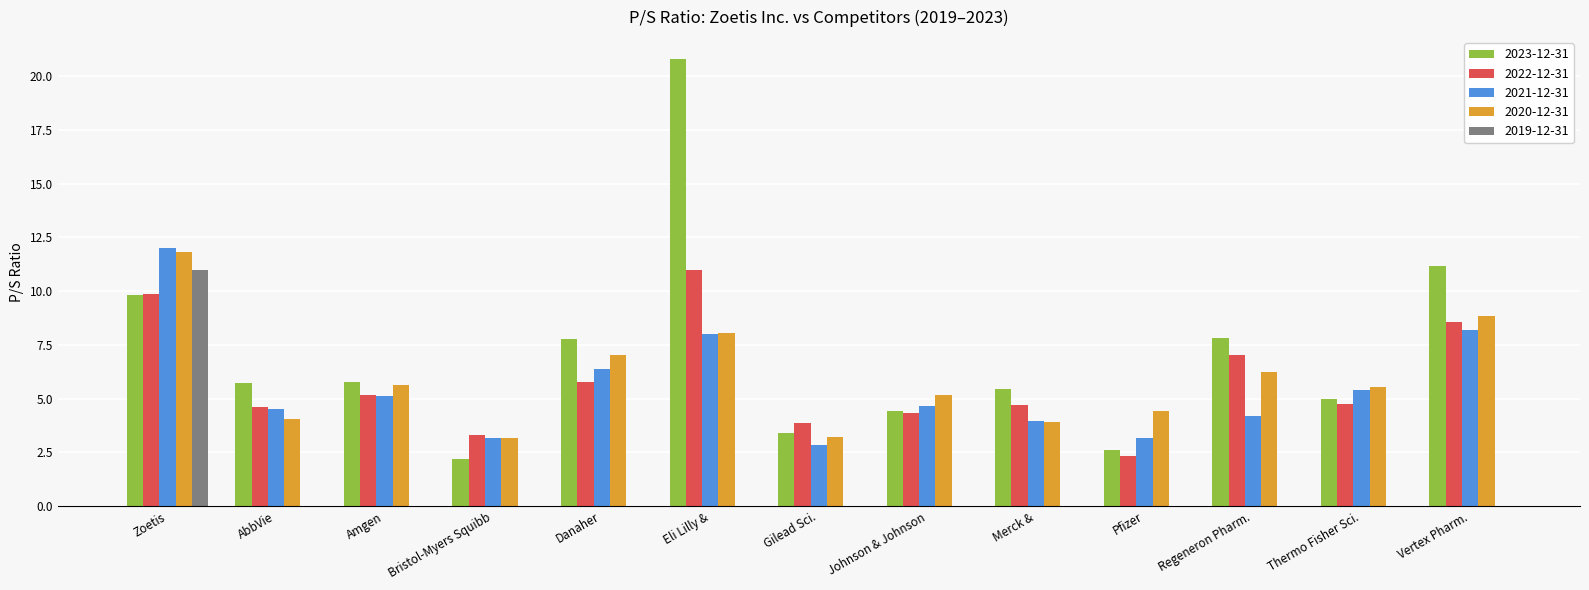

Which series changed the most between AbbVie and Eli Lilly &?

2023-12-31